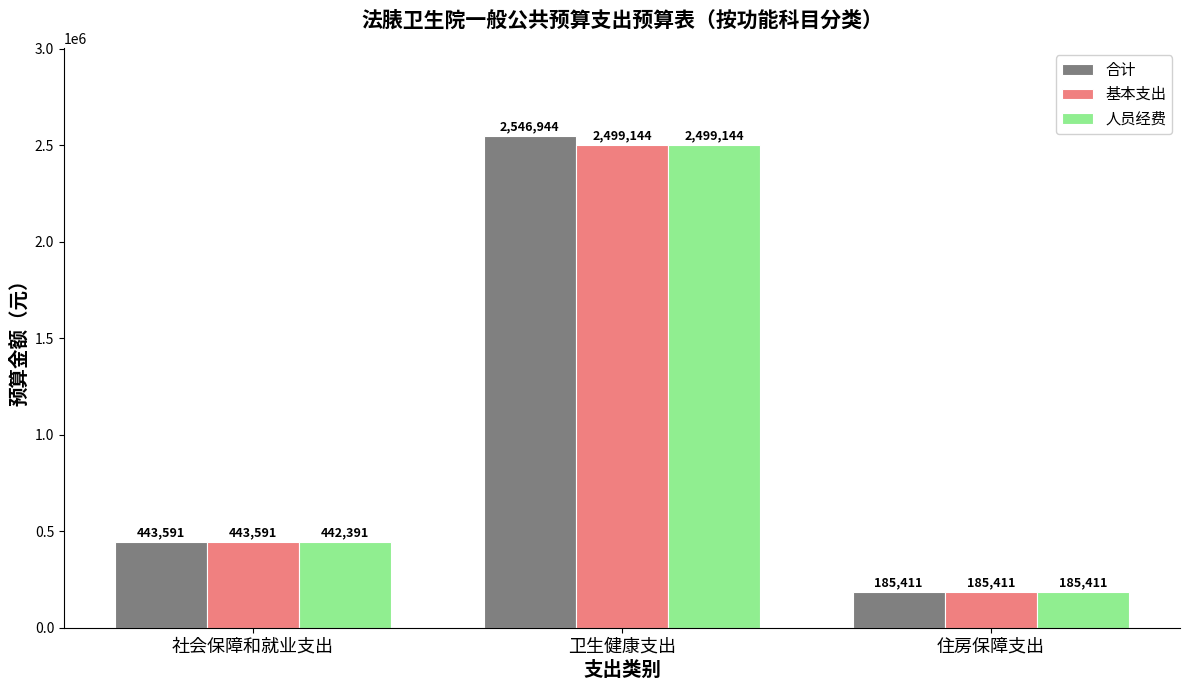

What is the average value of the 基本支出 series?

1042715.2